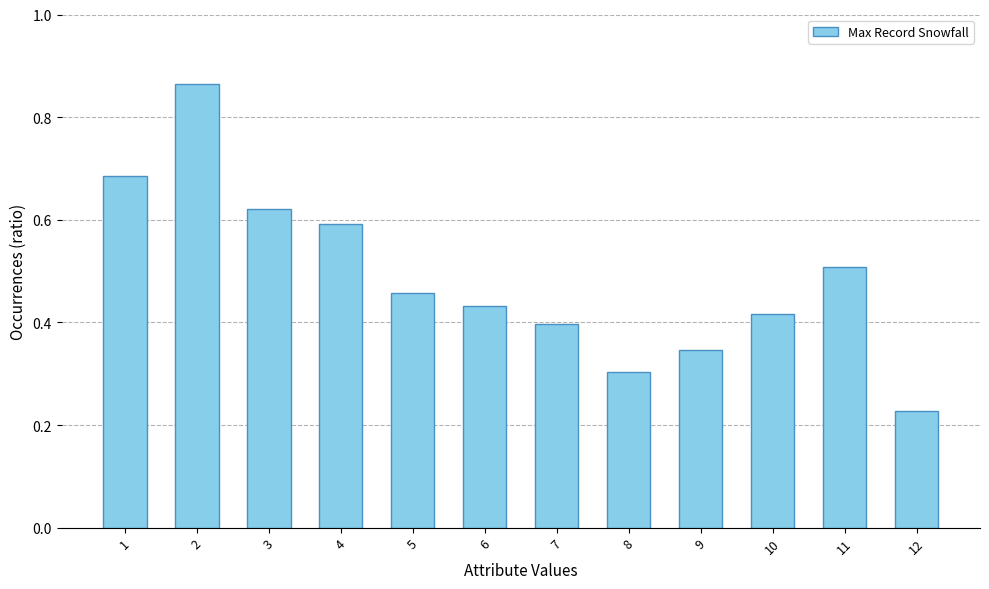

The chart shows a value of 0.5 at 9. True or false?

False